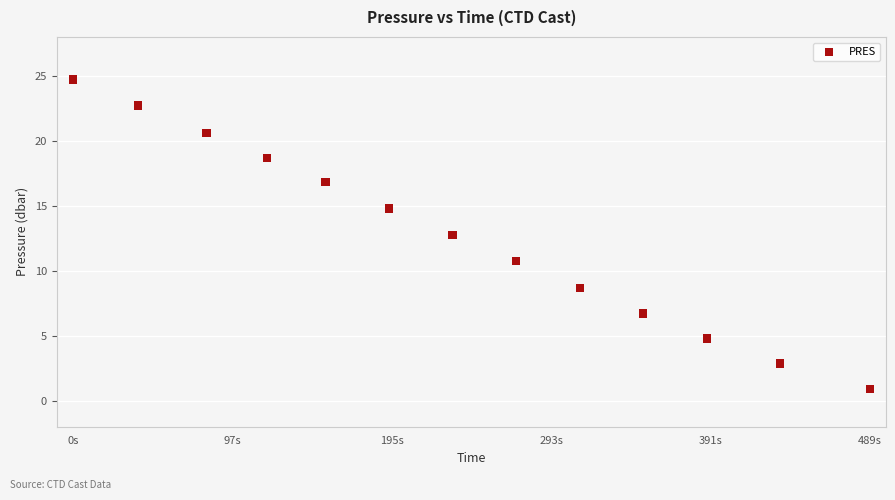

What Y value in the scatter plot is closest to 12?

12.8